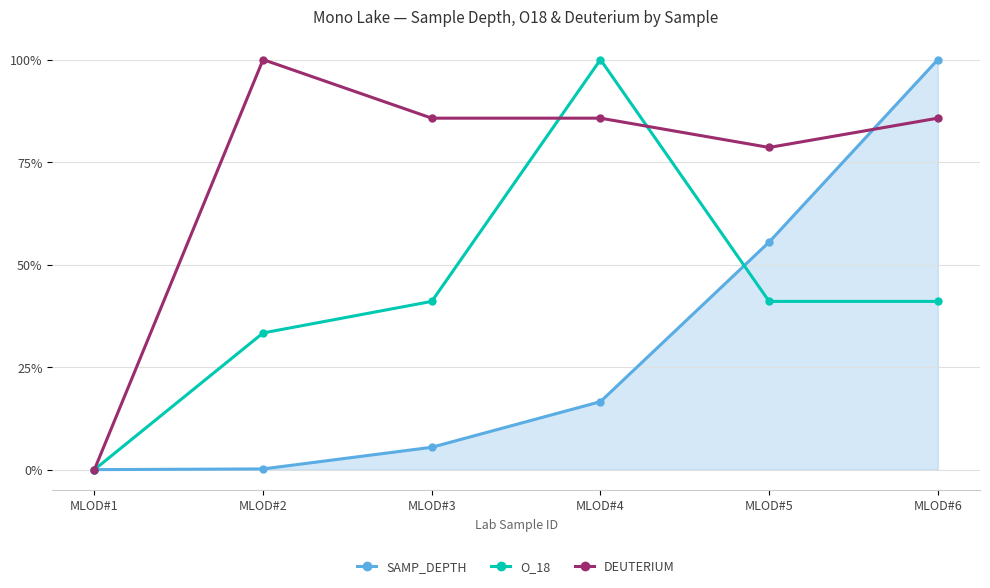

Reading left to right, what are all the values shown in this chart?

SAMP_DEPTH: 0.0	0.0	0.1	0.2	0.6	1.0
O_18: 0.0	0.3	0.4	1.0	0.4	0.4
DEUTERIUM: 0.0	1.0	0.9	0.9	0.8	0.9